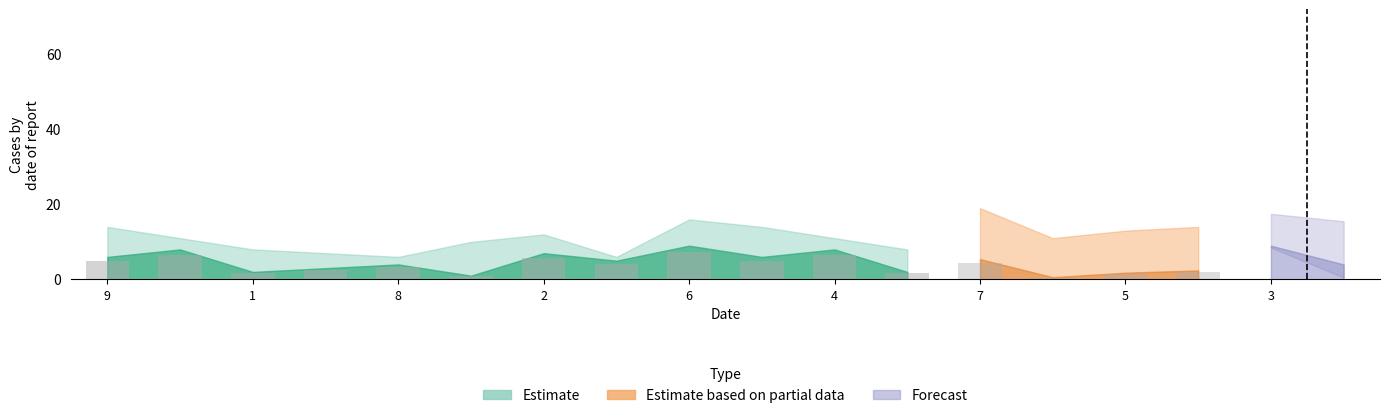

The col_6 series shows 4 at 8. True or false?

False